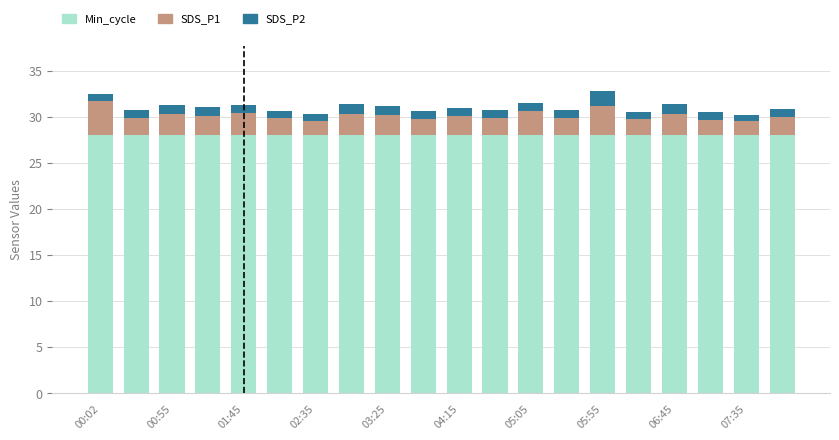

What are all the series names shown in the legend?

Min_cycle, SDS_P1, SDS_P2